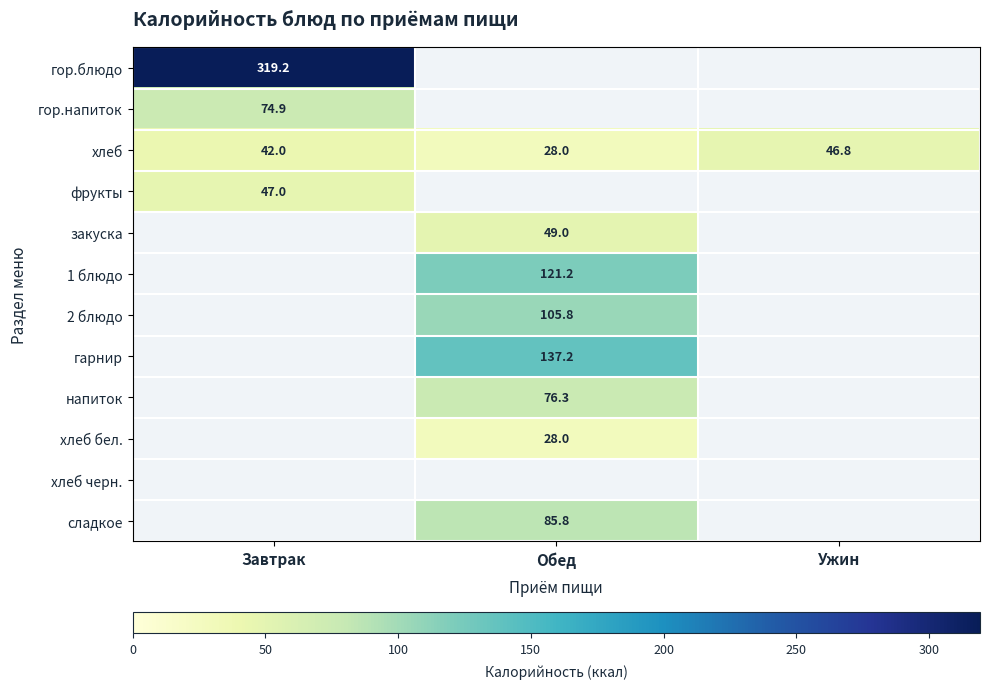

What is the difference between the maximum and minimum values in the хлеб series?

18.8